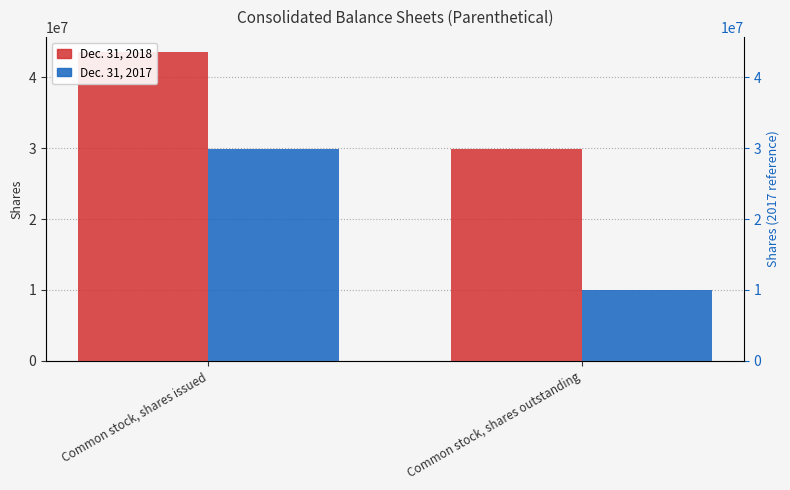

What is the difference between the maximum and minimum values in the Dec. 31, 2017 series?

19901368